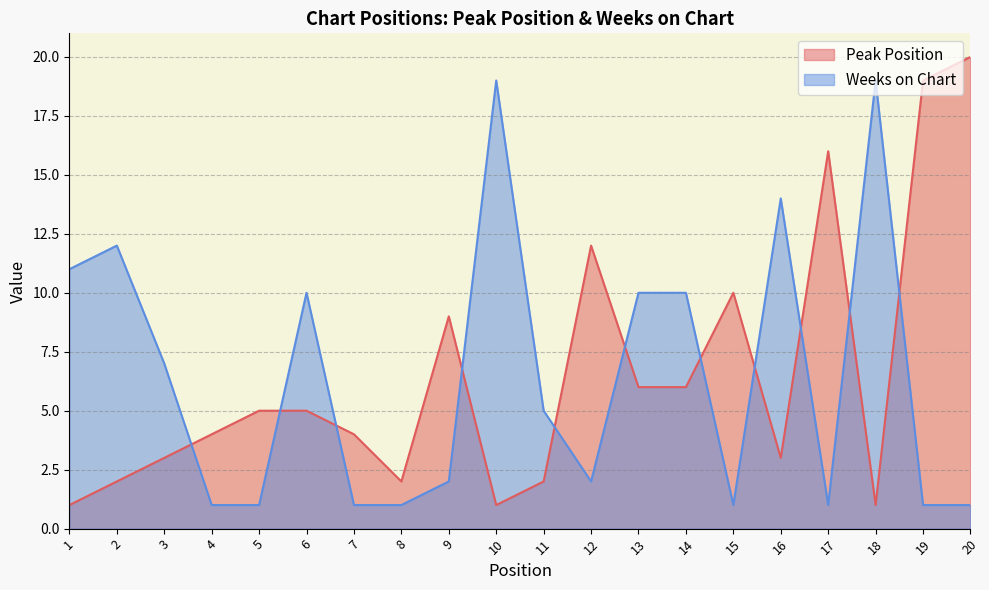

Which label corresponds to the smallest value in the chart?

1